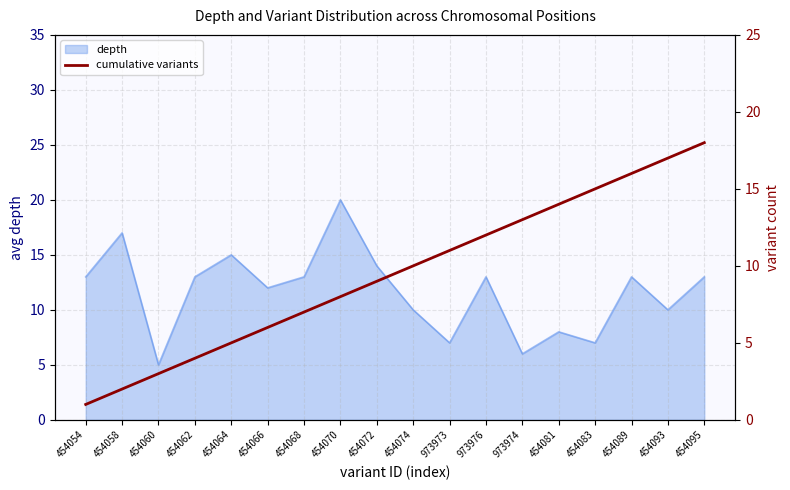

Which category has the highest value in the depth series?

454070